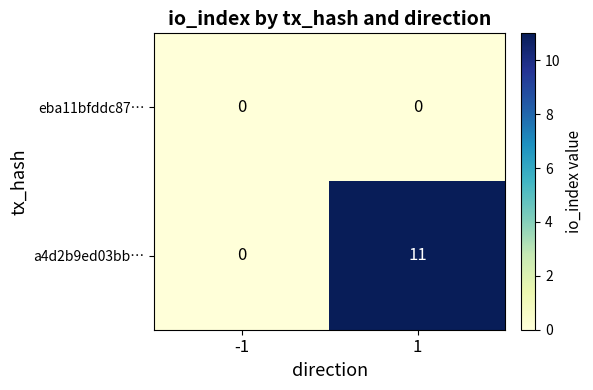

Rank the categories by a4d2b9ed03bb… value from lowest to highest.

-1, 1